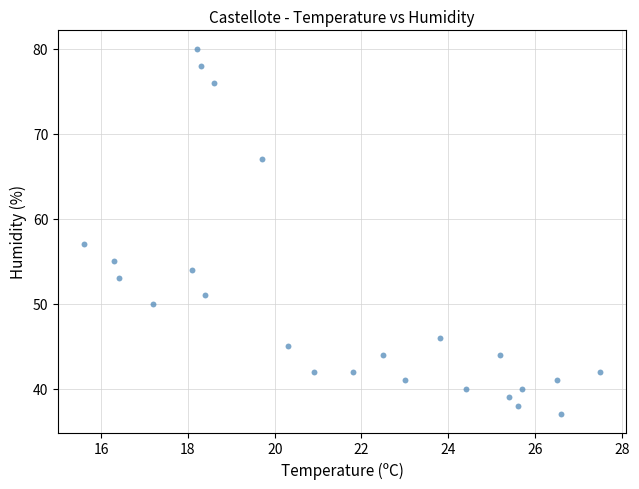

What Y value in the scatter plot is closest to 58?

57